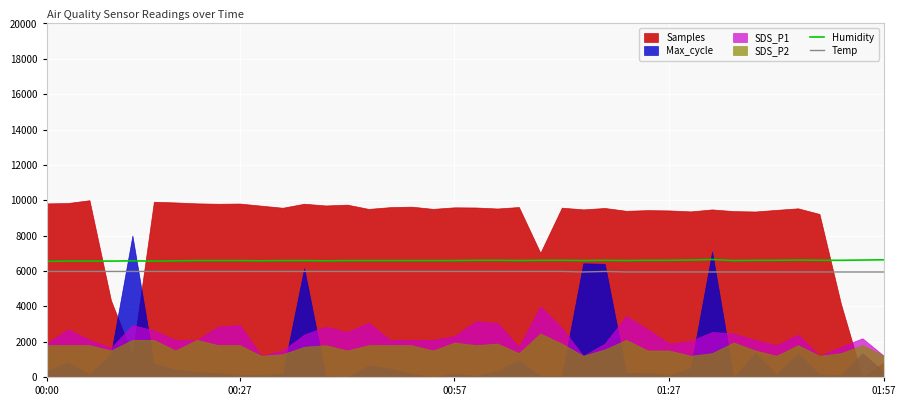

Is it true that Temp equals 5940 at 31?

True